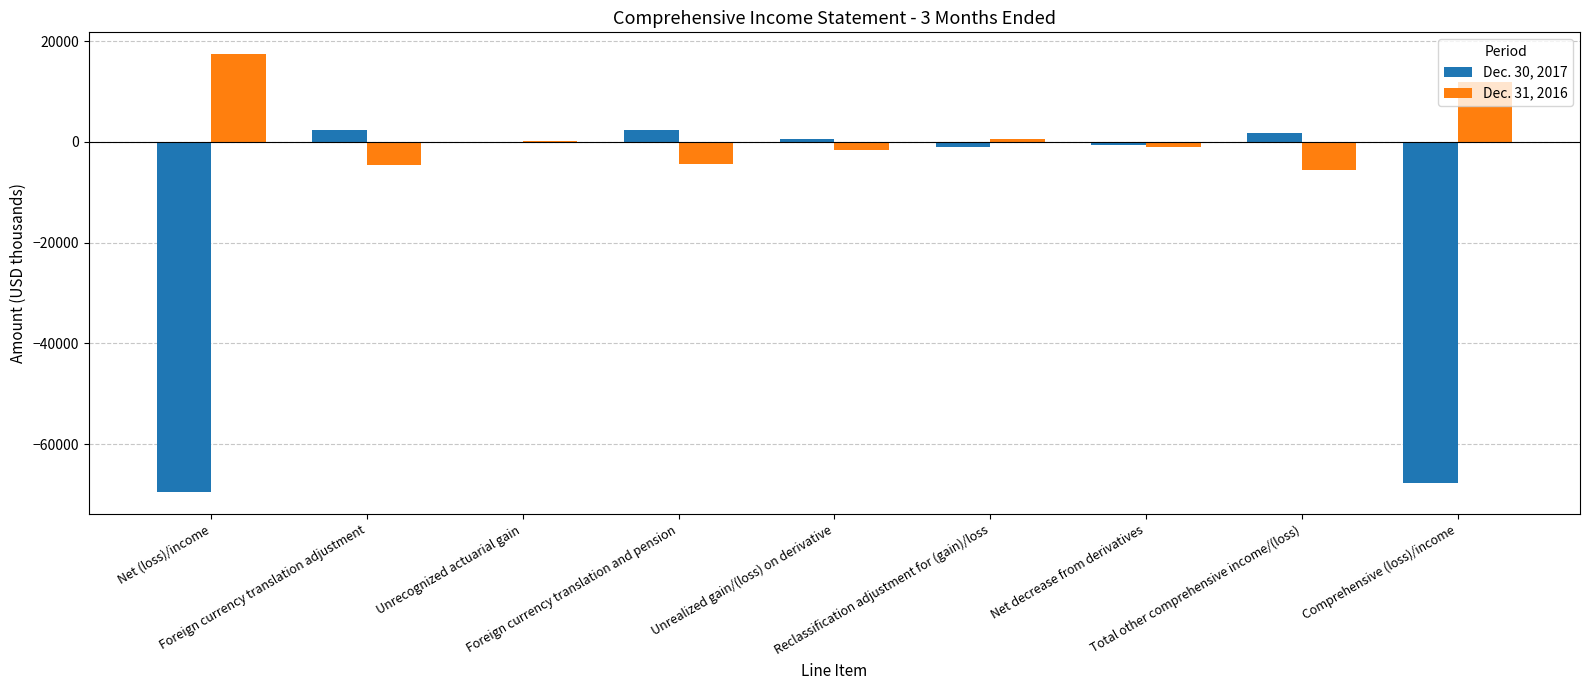

Which series has the largest total across all categories?

Dec. 31, 2016